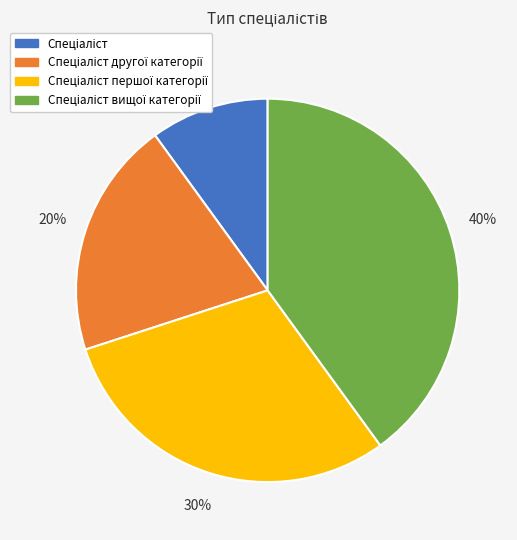

Is there any slice that represents more than half of the pie?

No